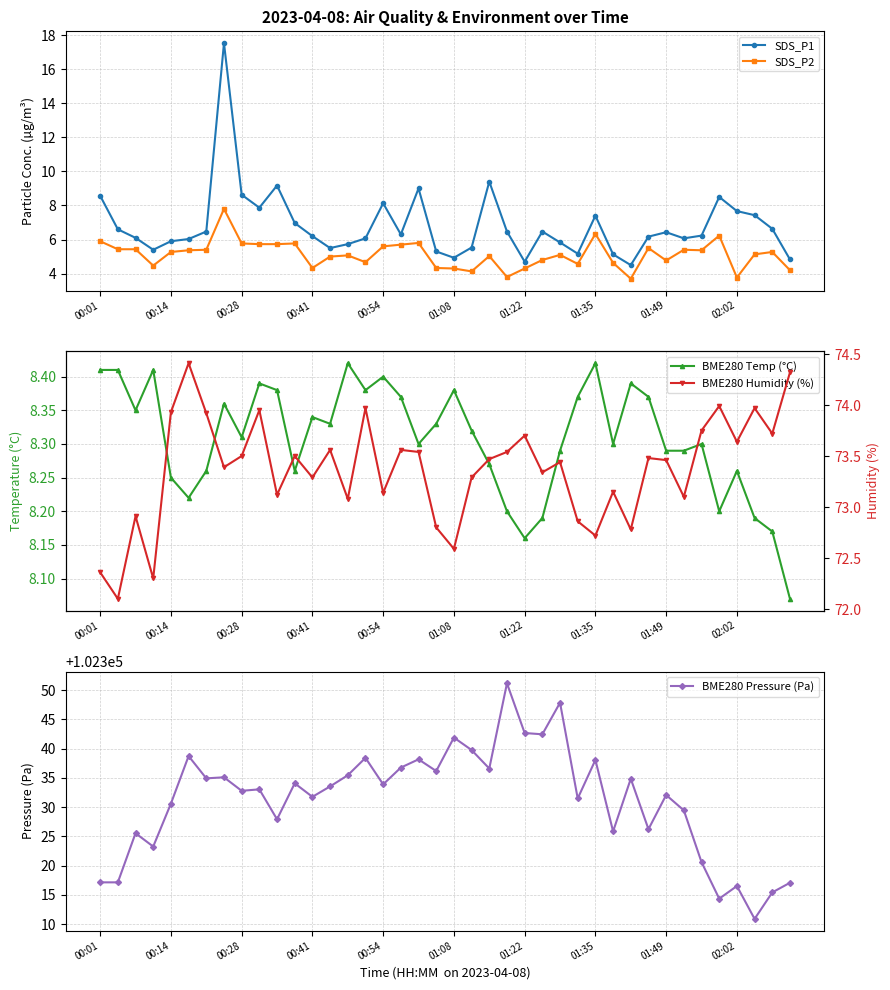

True or false: BME280 Pressure (Pa) has more than 2 interior local peaks.

True